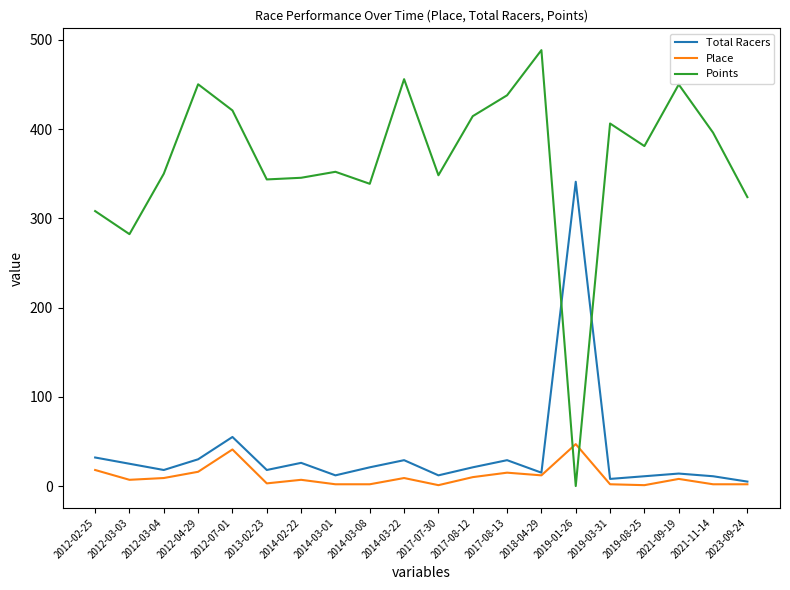

List the series in order of their peak value, highest first.

Points, Total Racers, Place